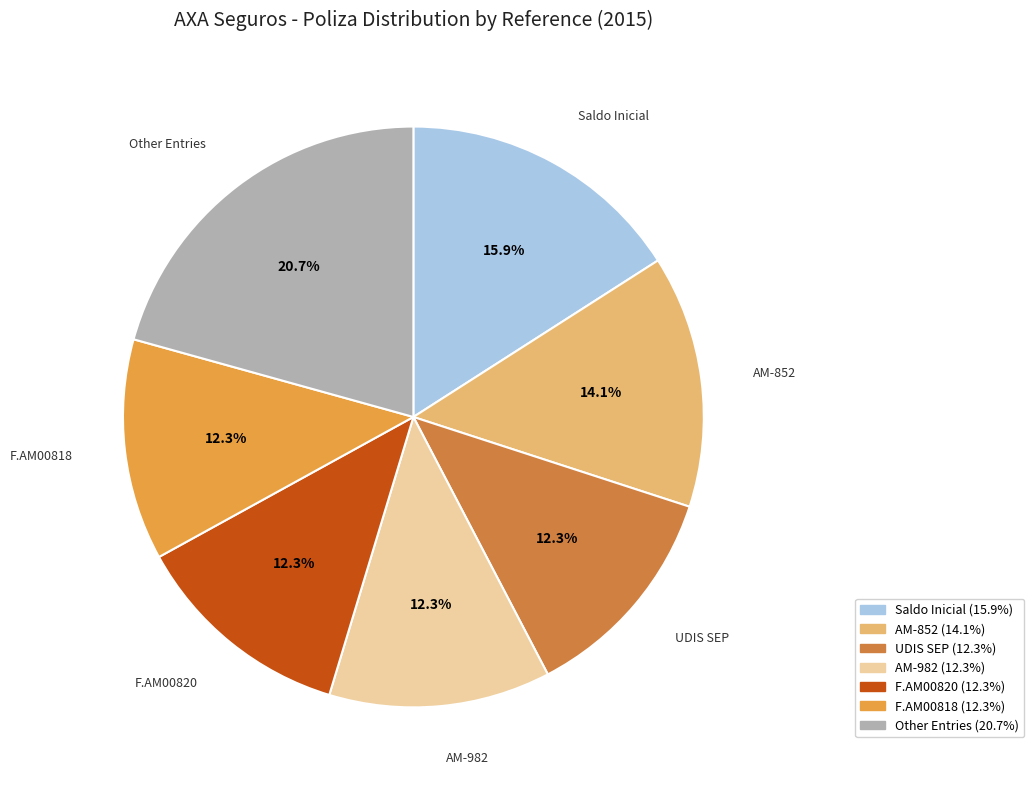

Does any single category account for the majority?

No